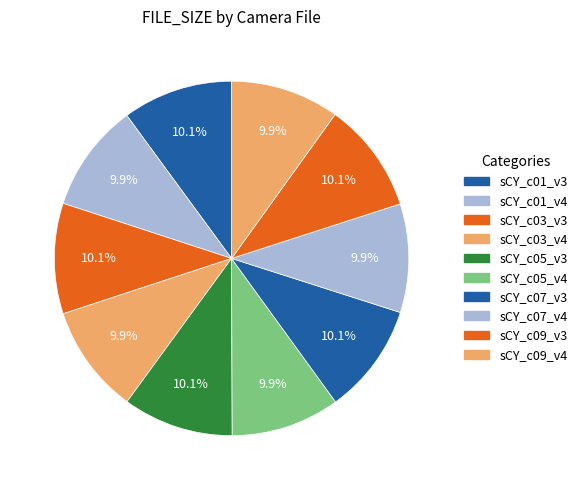

Count the number of slices in the pie.

10